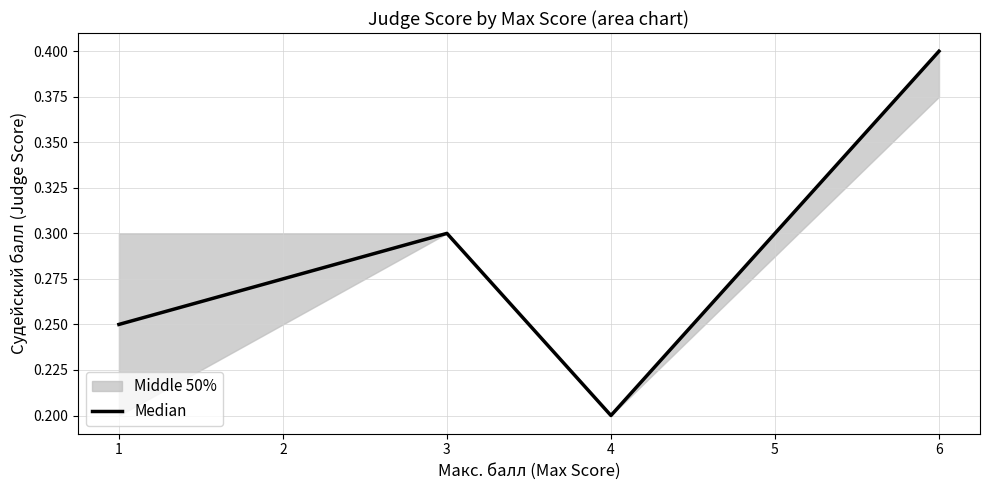

What is the value of the 2nd point from the left?

0.3